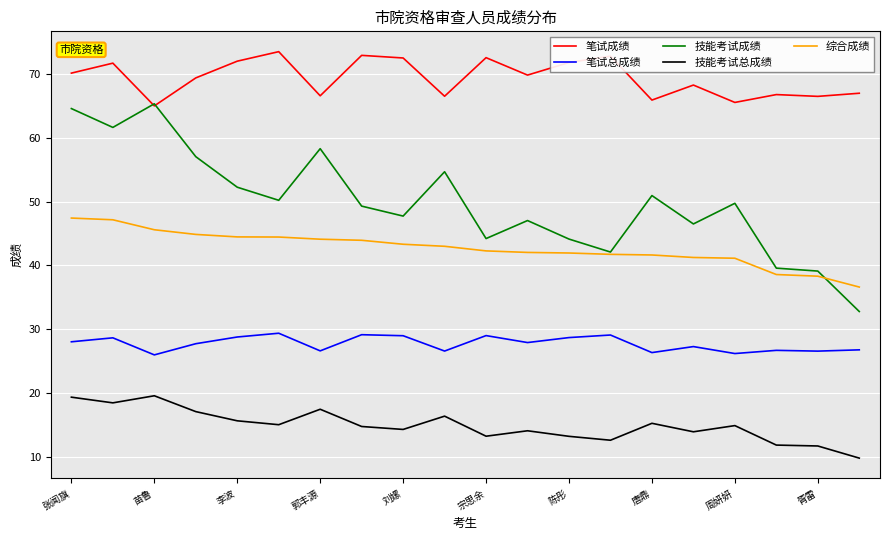

How many series are shown in this chart?

5